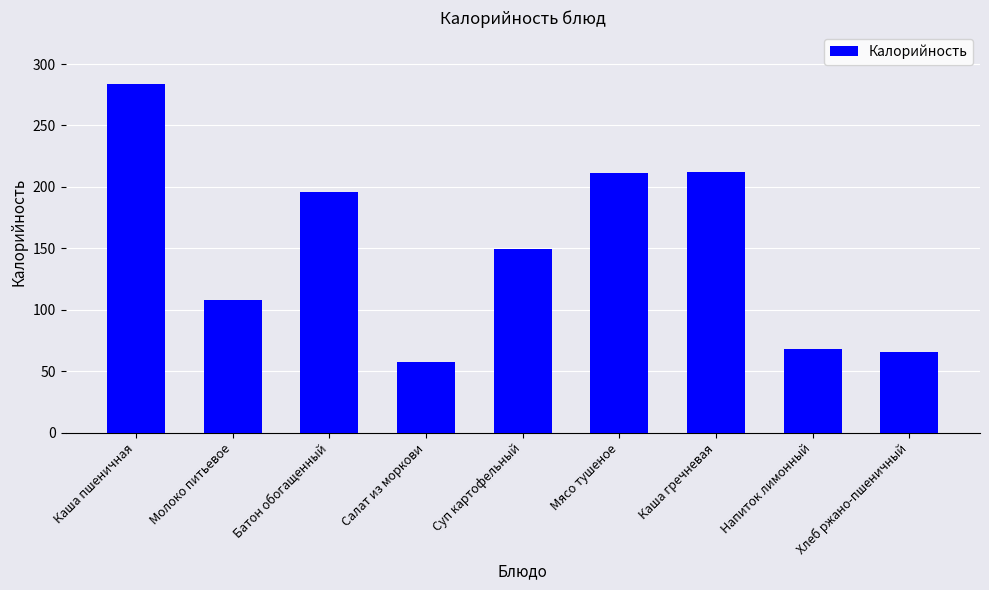

Between Напиток лимонный and Молоко питьевое, which is larger?

Молоко питьевое